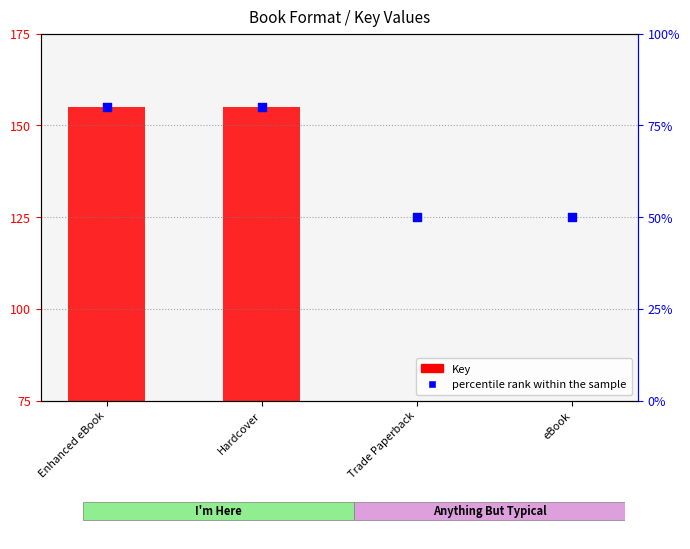

Which series has the largest Y range (max minus min)?

Key